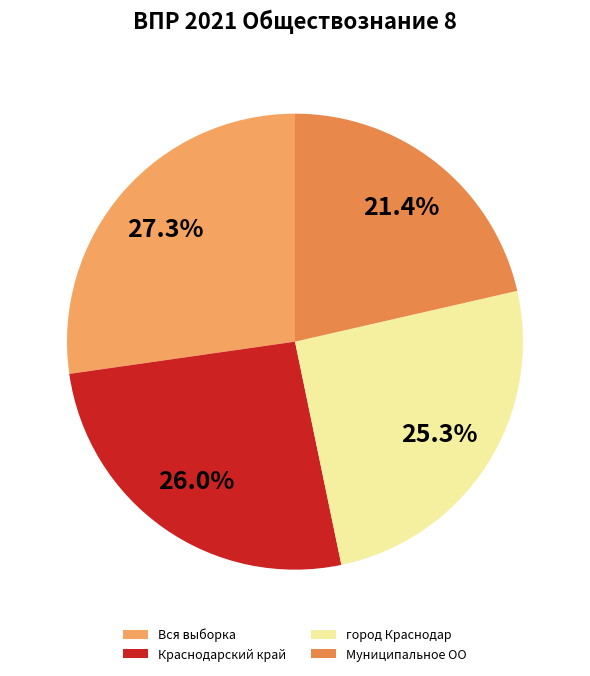

What percentage is the город Краснодар slice, to the nearest percent?

25%